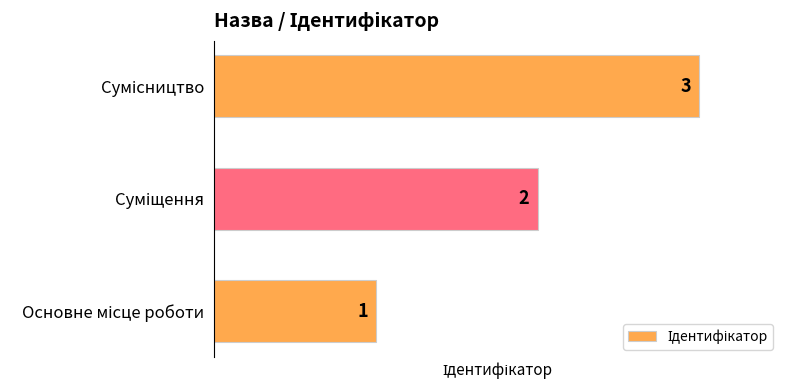

Count the values in the range 1 to 3.

3